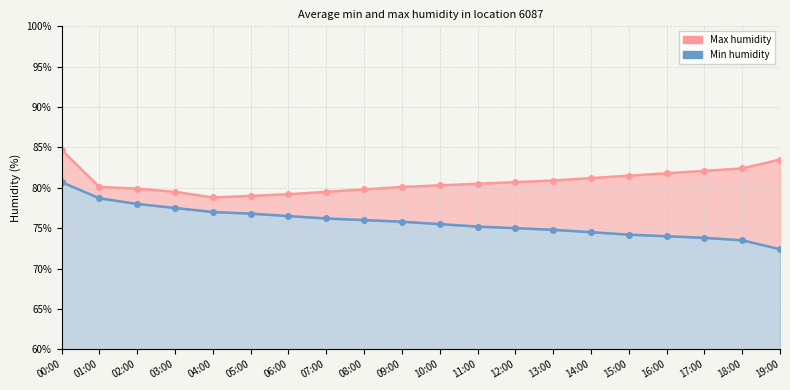

The Max humidity series shows 123.3 at 05:00. True or false?

False